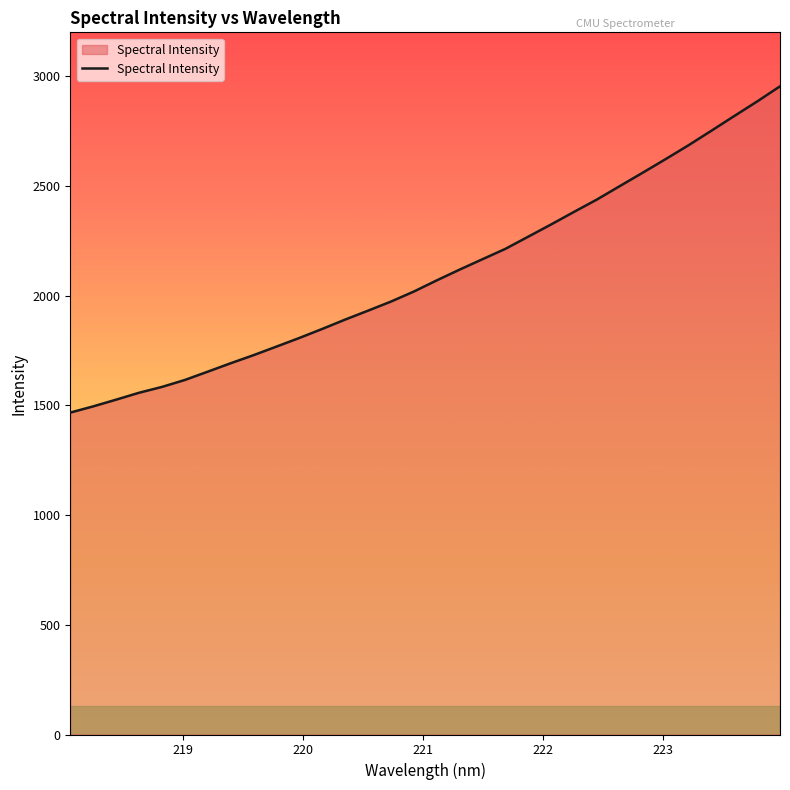

What is the difference between the maximum and minimum values?

1487.0